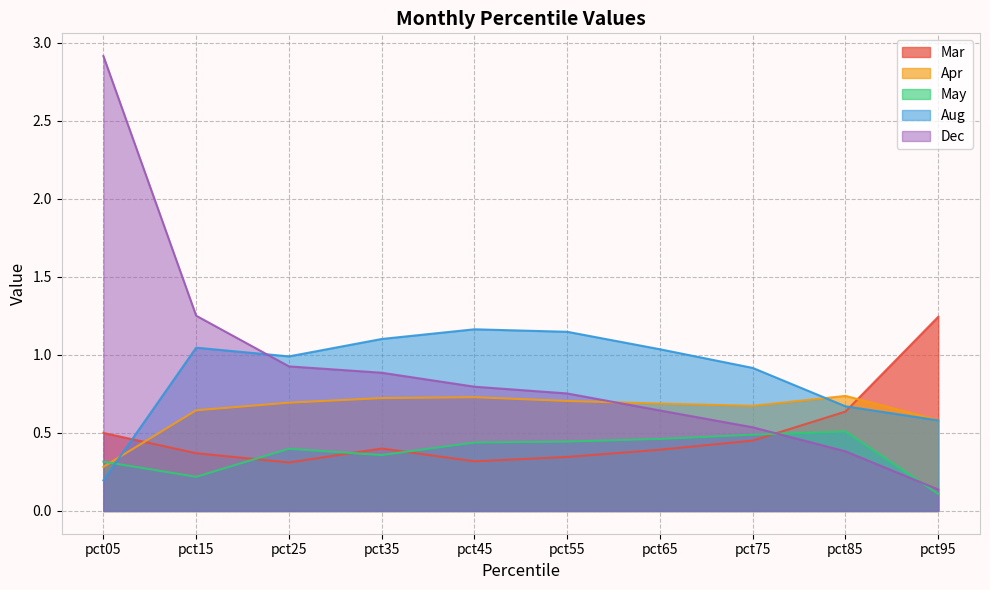

At which category does Aug reach its first local valley?

pct25